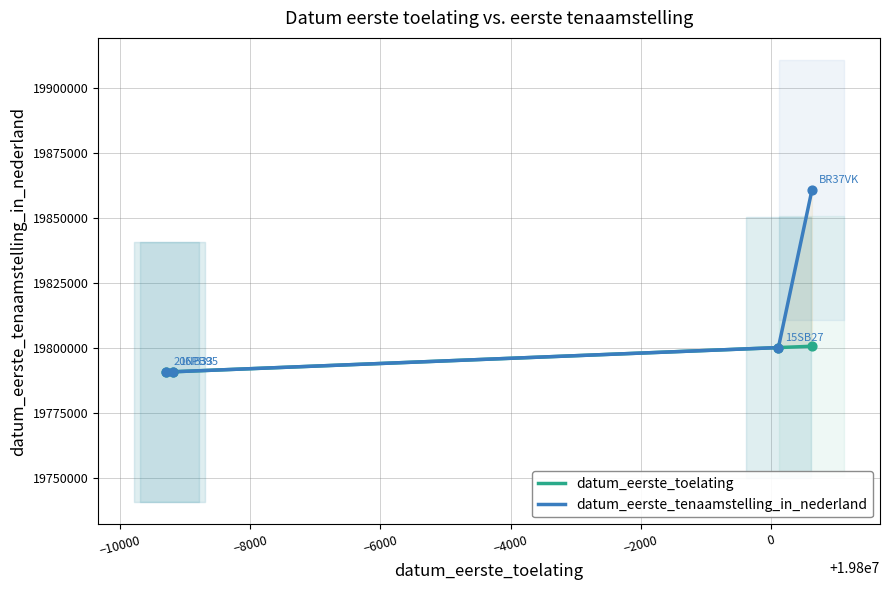

What are all the series names shown in the legend?

datum_eerste_toelating, datum_eerste_tenaamstelling_in_nederland